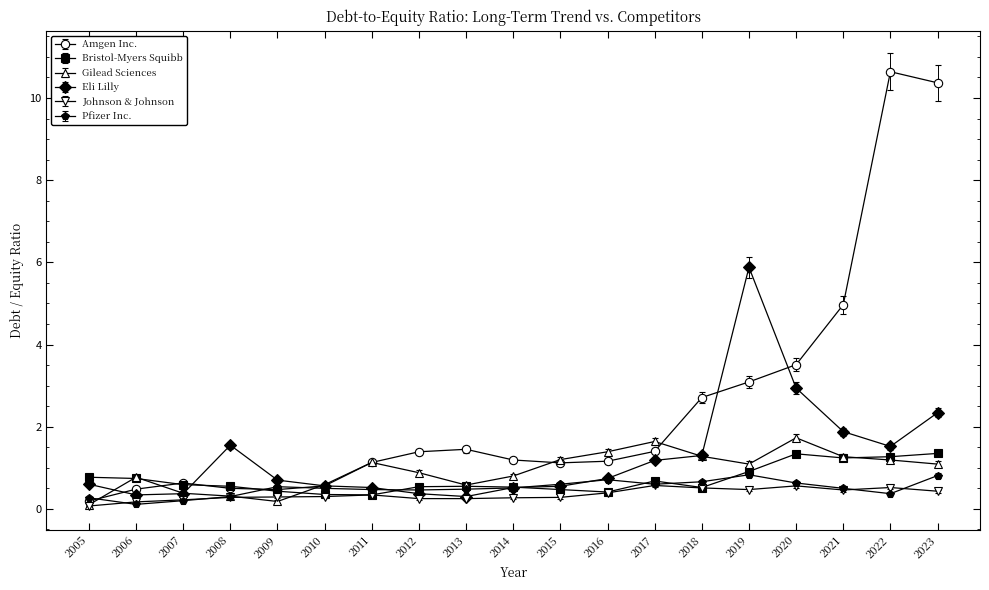

True or false: Pfizer Inc. has more than 1 interior local peaks.

True